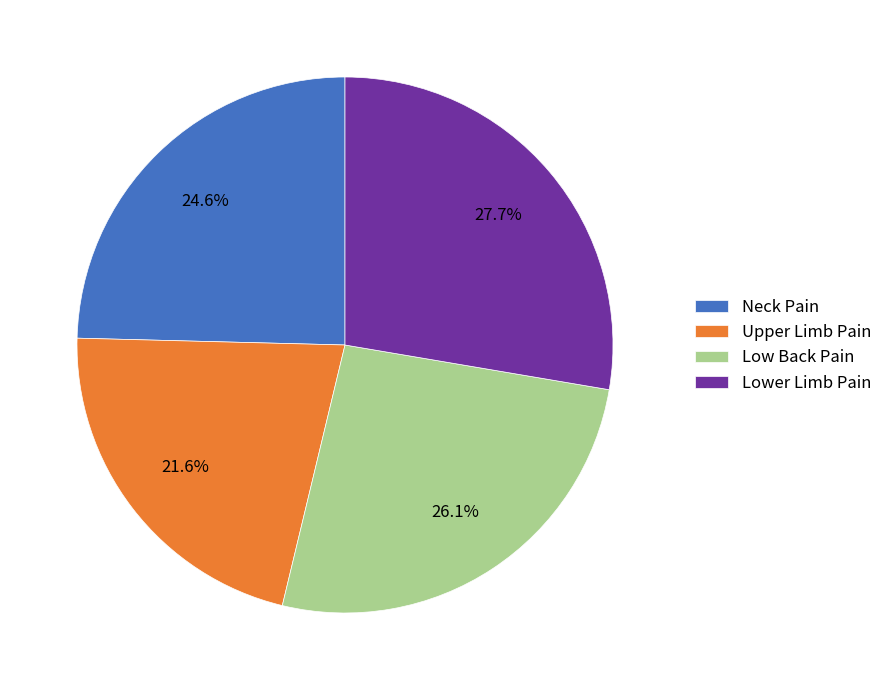

Count the number of slices in the pie.

4